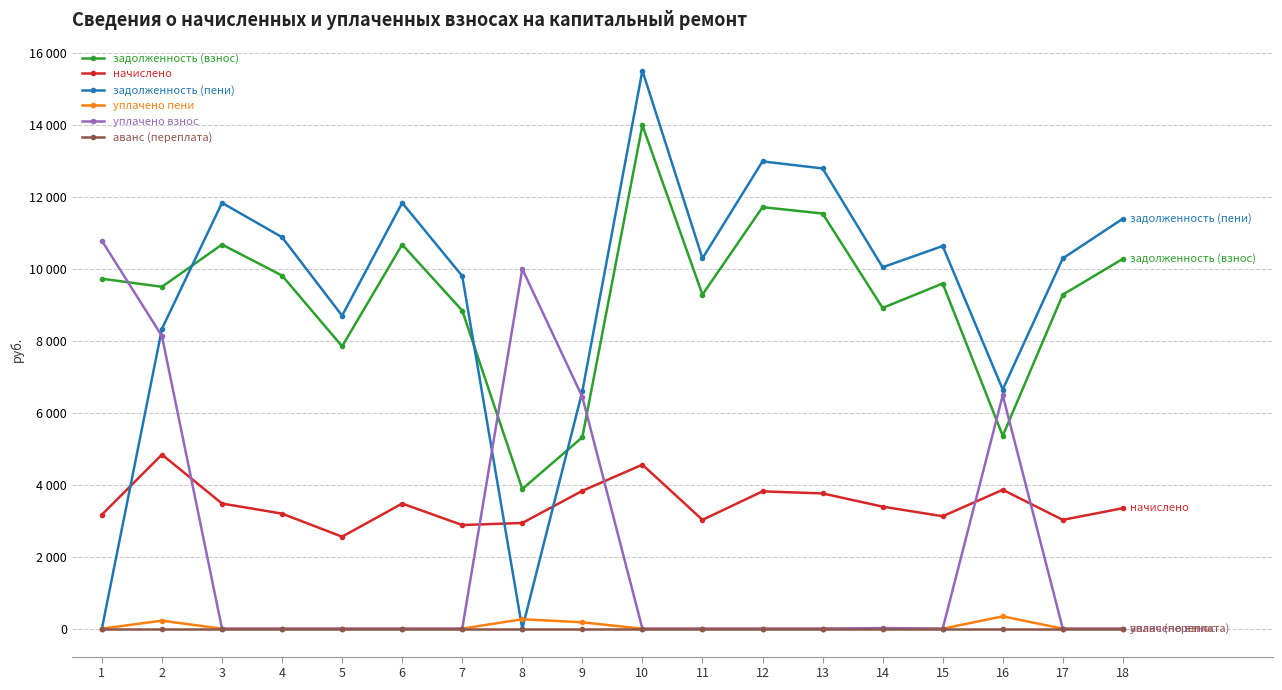

What are all the series names shown in the legend?

задолженность (взнос), начислено, задолженность (пени), уплачено пени, уплачено взнос, аванс (переплата)